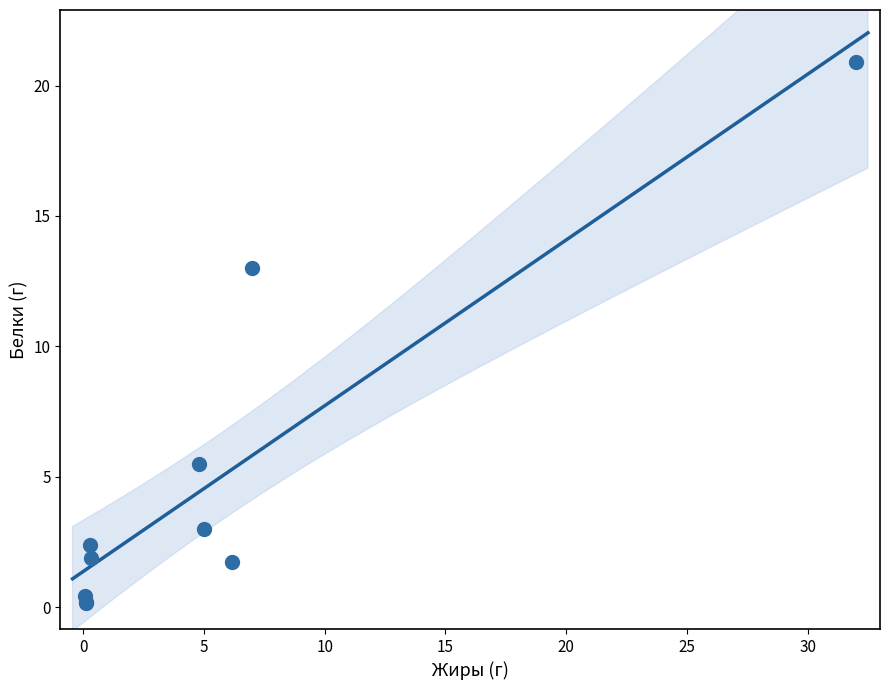

What Y value in the scatter plot is closest to 10?

13.0